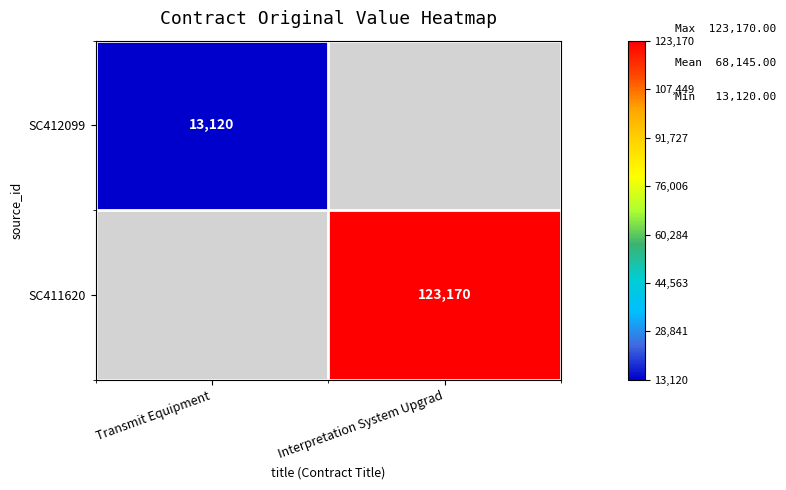

The value of SC411620 at Interpretation System Upgrad is 193458. True or false?

False